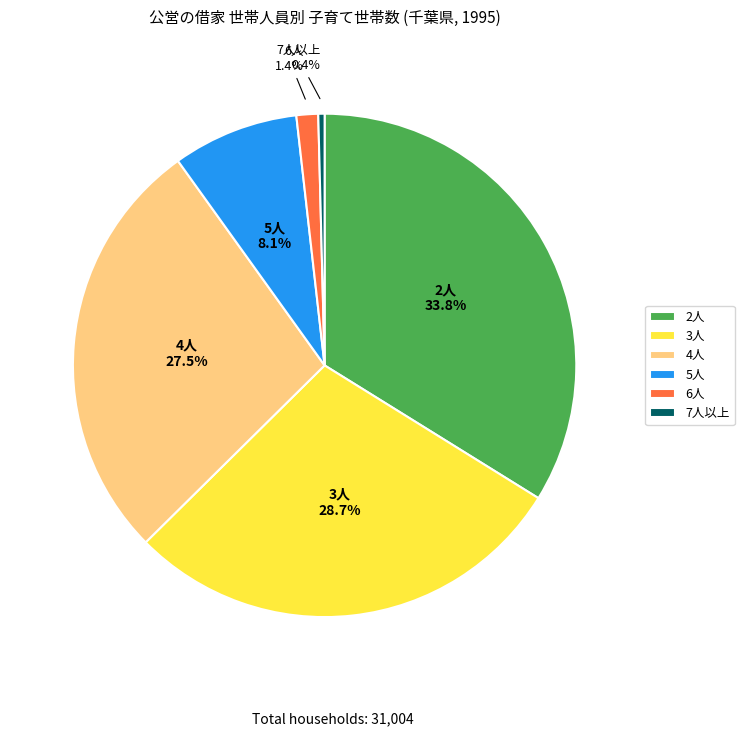

What is the smallest slice in the pie chart?

7人以上